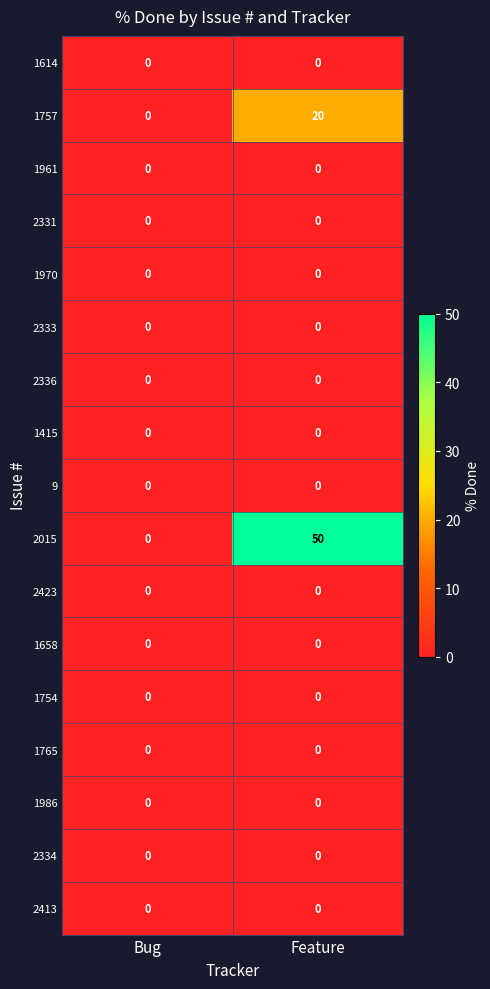

Between Bug and Feature, which series saw the biggest shift?

2015